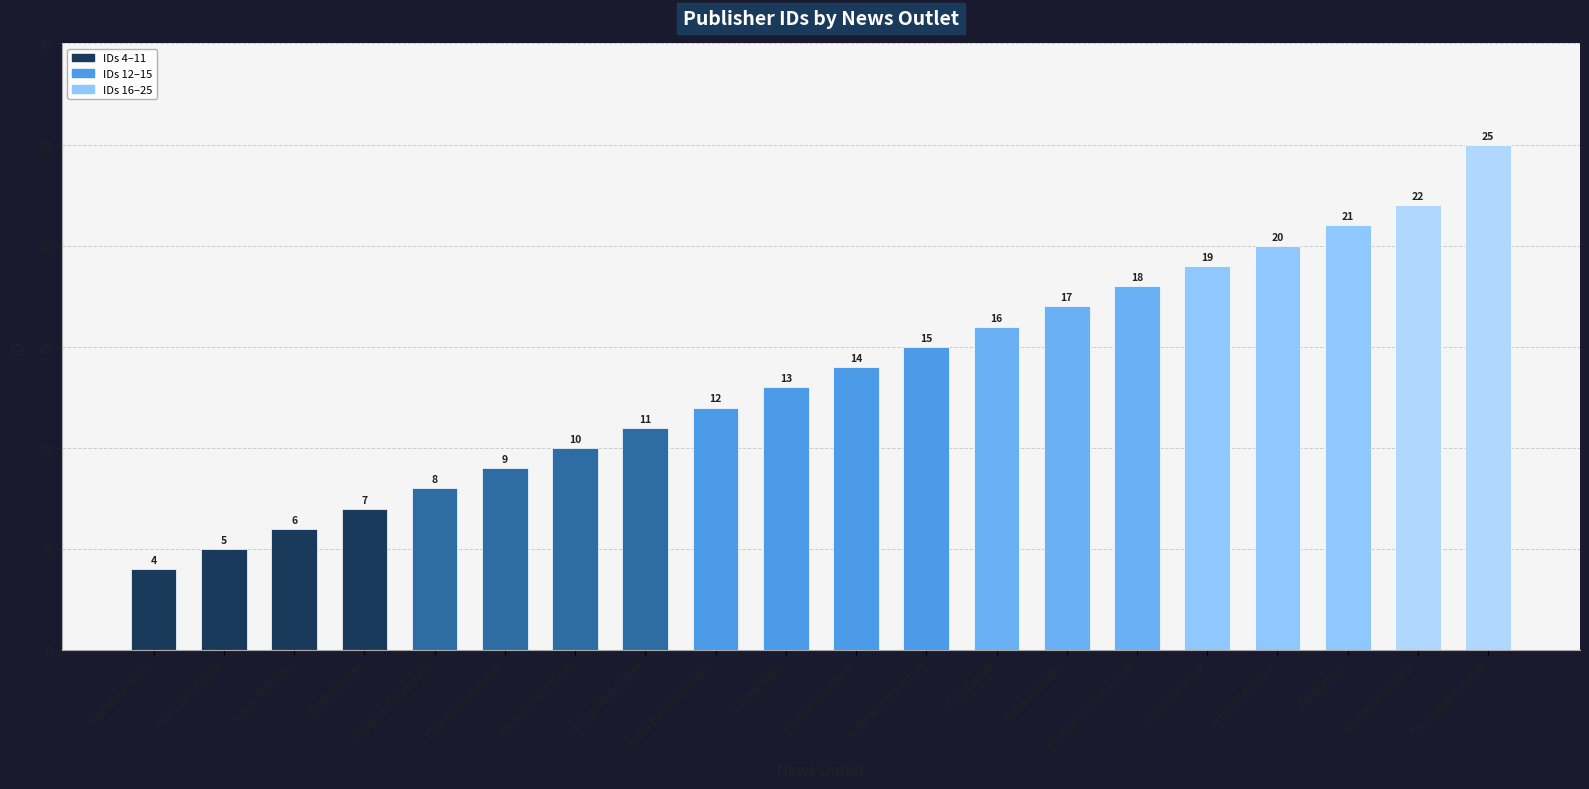

What is the difference between the values at Fintech India News and Tech Gossip?

6